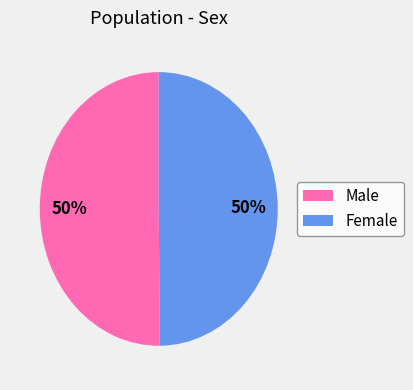

Do Female and Male together represent more than half of the pie?

Yes